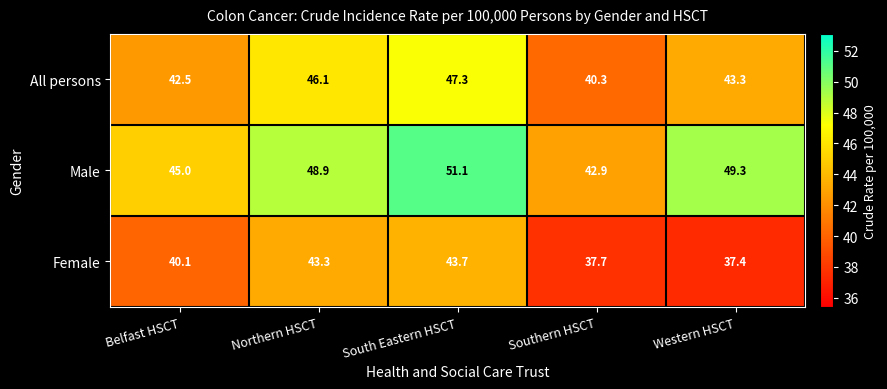

Which series has the largest total across all categories?

Male